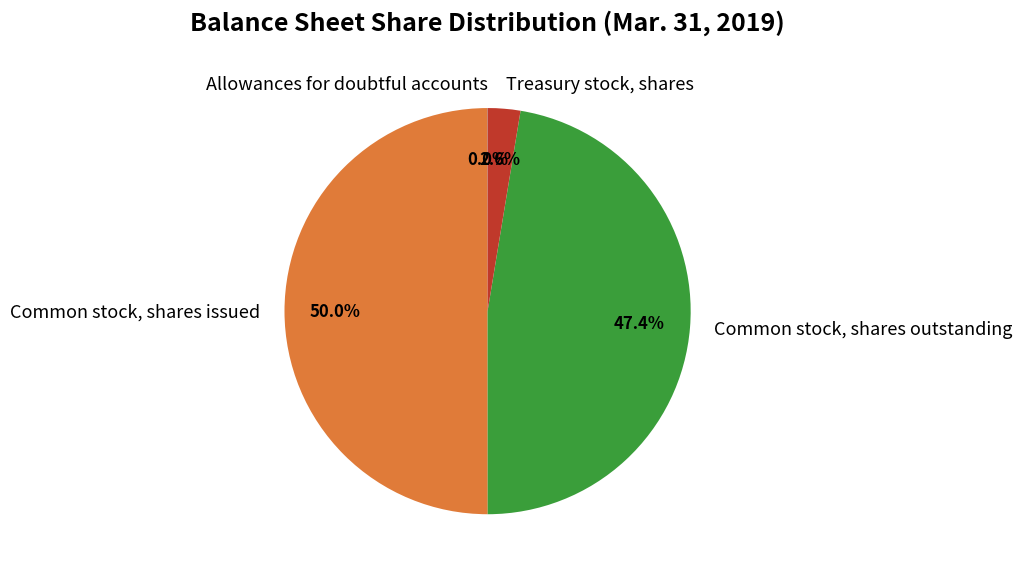

True or false: Treasury stock, shares accounts for 3% of the total.

True